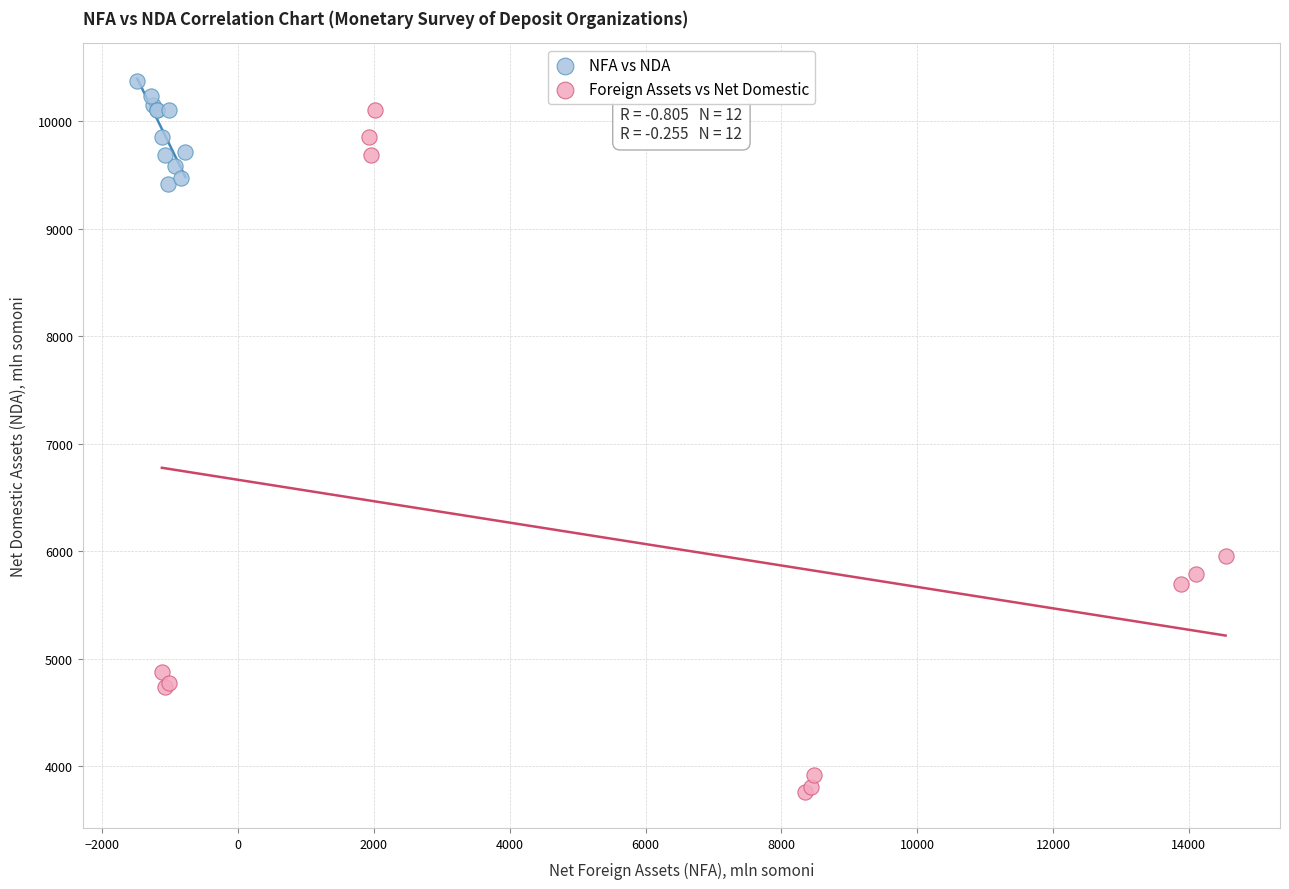

Which series has the widest spread of Y values?

Foreign Assets vs Net Domestic